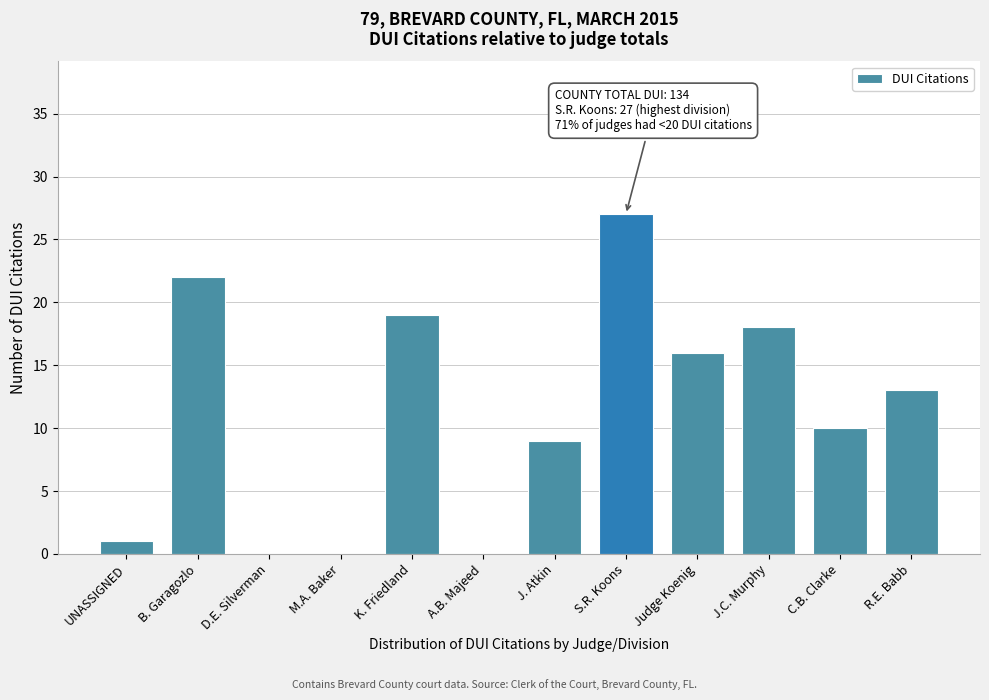

Reading left to right, what are all the values shown in this chart?

UNASSIGNED=1	B. Garagozlo=22	D.E. Silverman=0	M.A. Baker=0	K. Friedland=19	A.B. Majeed=0	J. Atkin=9	S.R. Koons=27	Judge Koenig=16	J.C. Murphy=18	C.B. Clarke=10	R.E. Babb=13